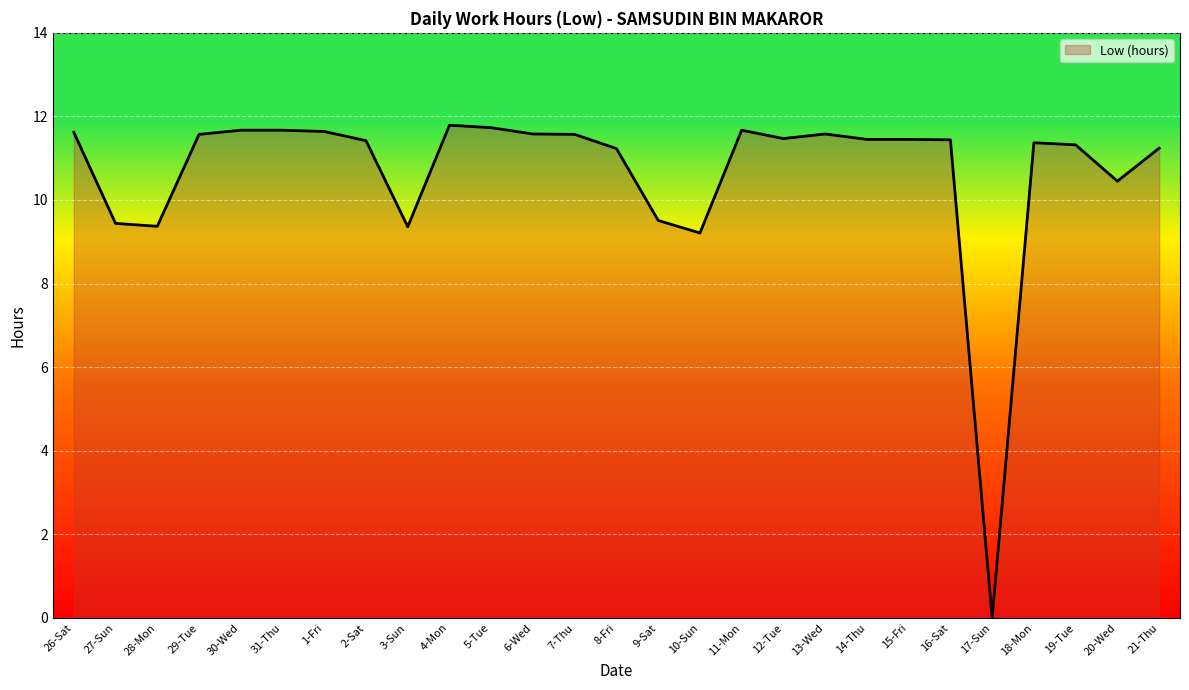

True or false: the data shows 11.6 at 26-Sat.

True